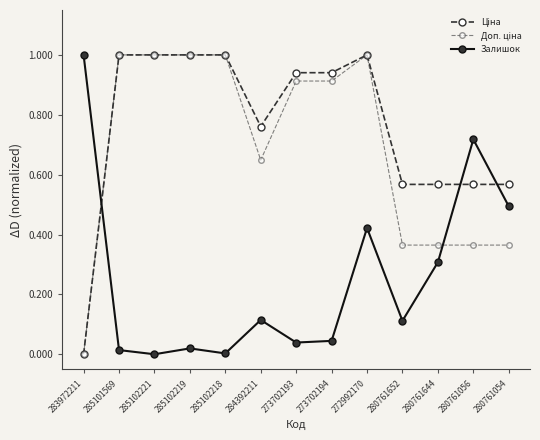

Is this an area chart (filled region under the line)?

No